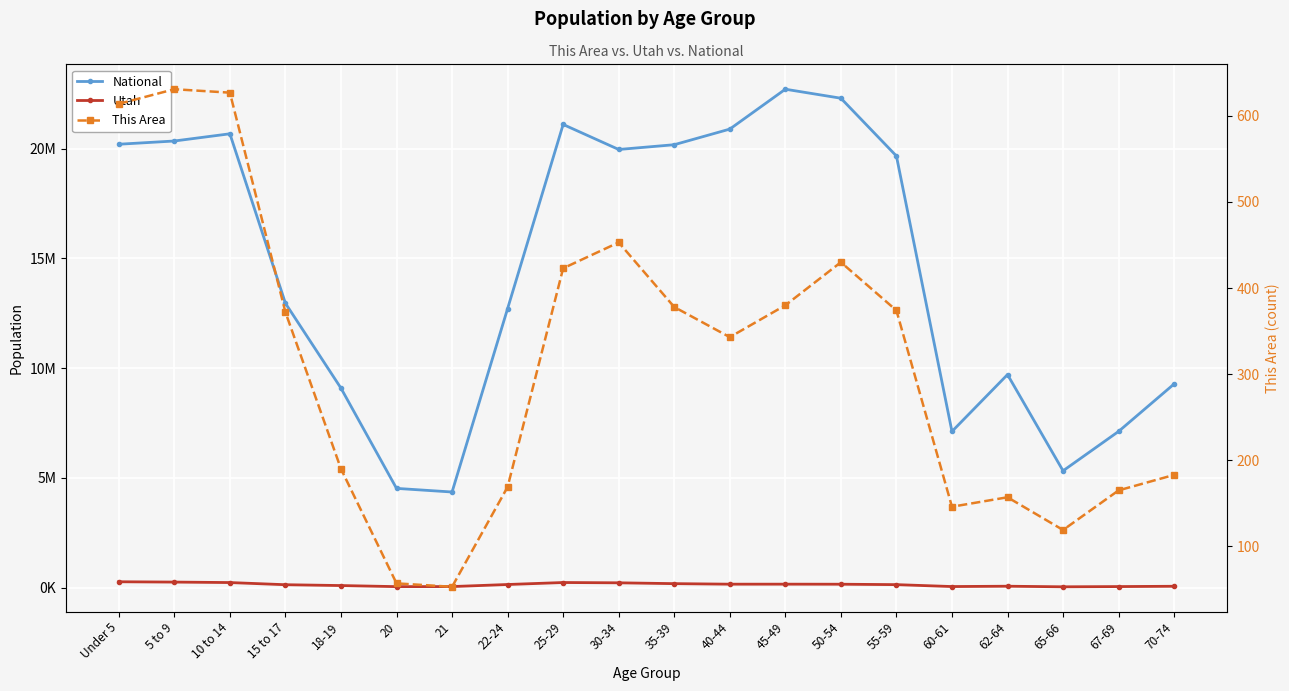

What value does the This Area series have at 55-59?

374